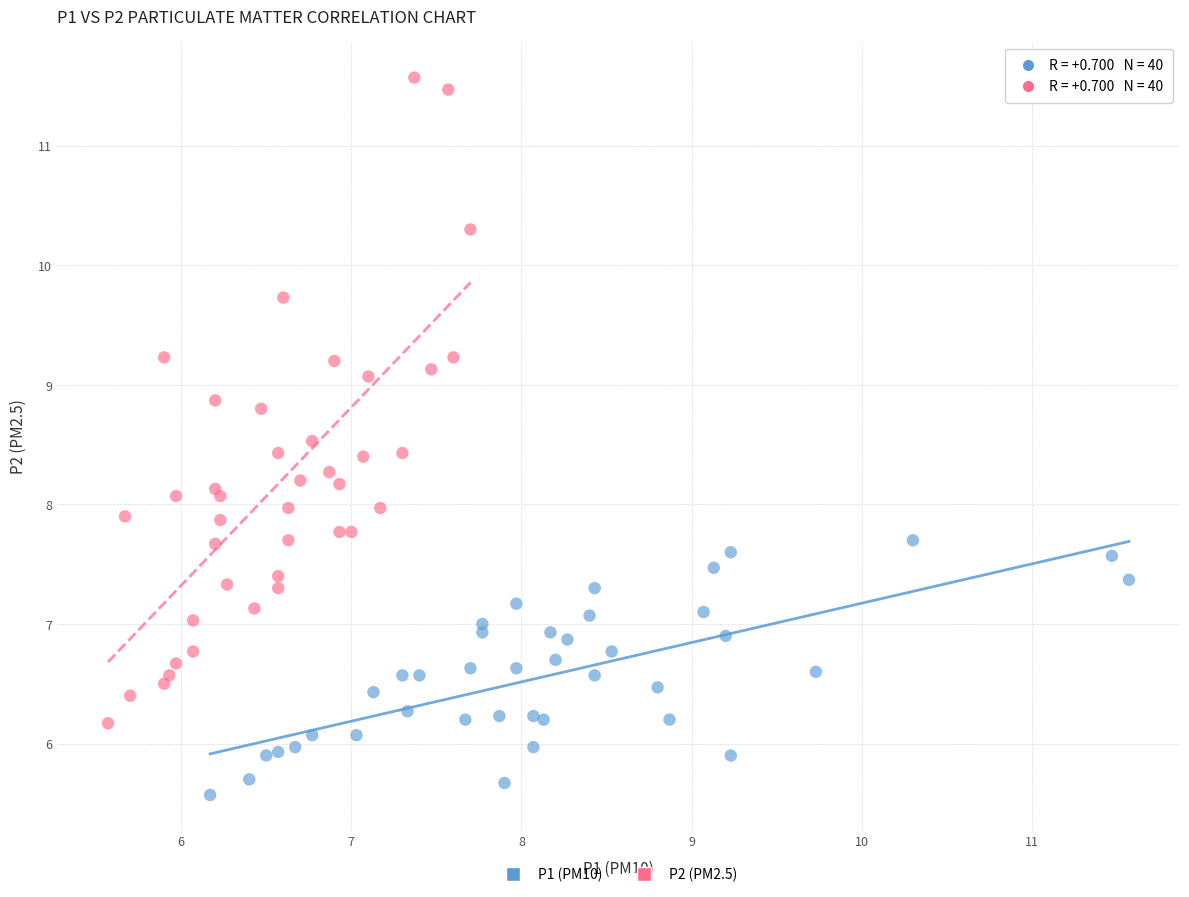

Which series reaches the minimum Y coordinate?

P1 (PM10)